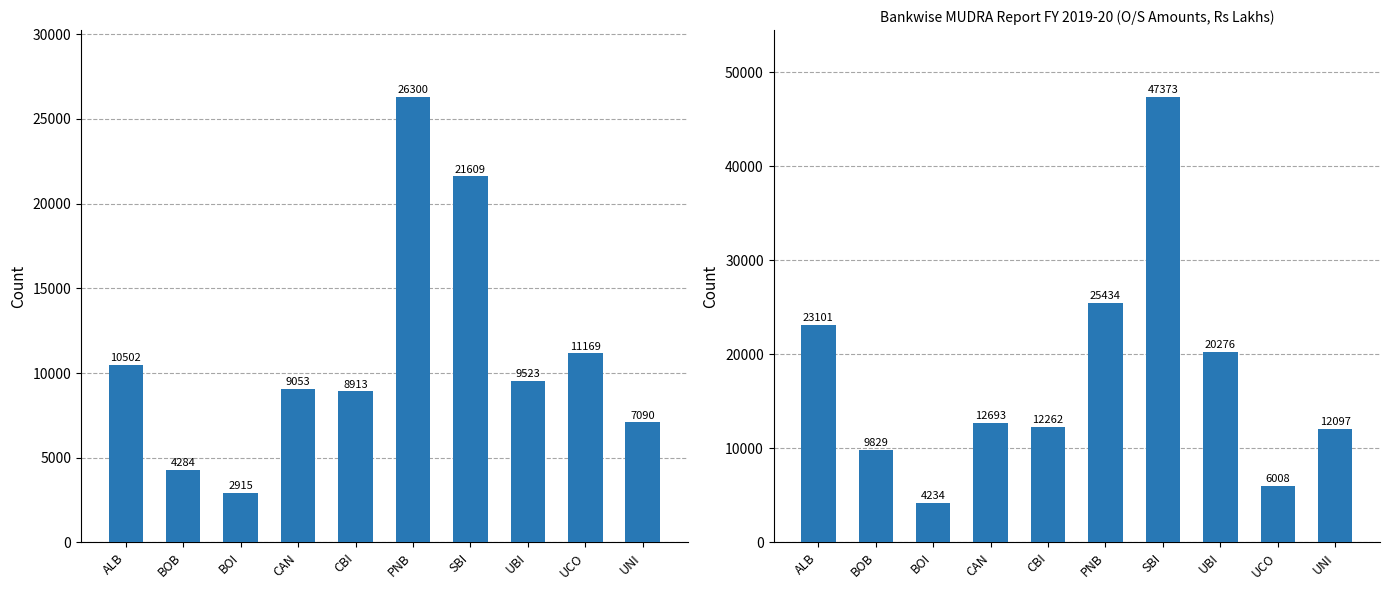

List the series in order of their overall mean, highest first.

TOTAL O/S AMT, TOTAL O/S AC